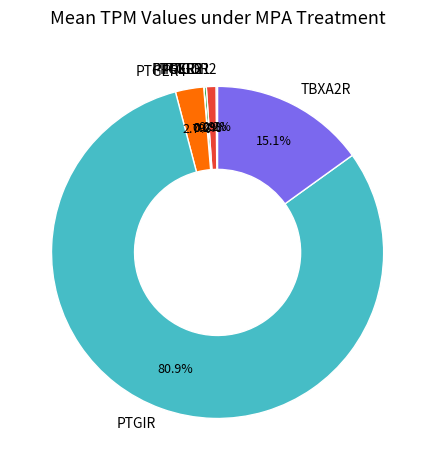

Which slice is the largest?

PTGIR